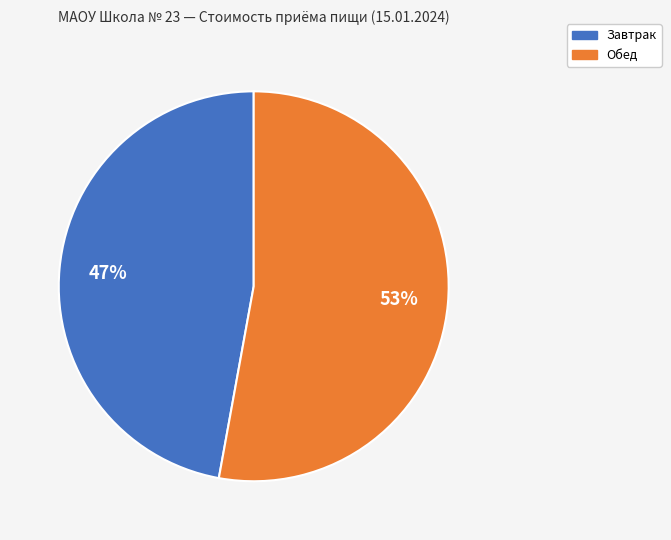

Which slice is the smallest?

Завтрак